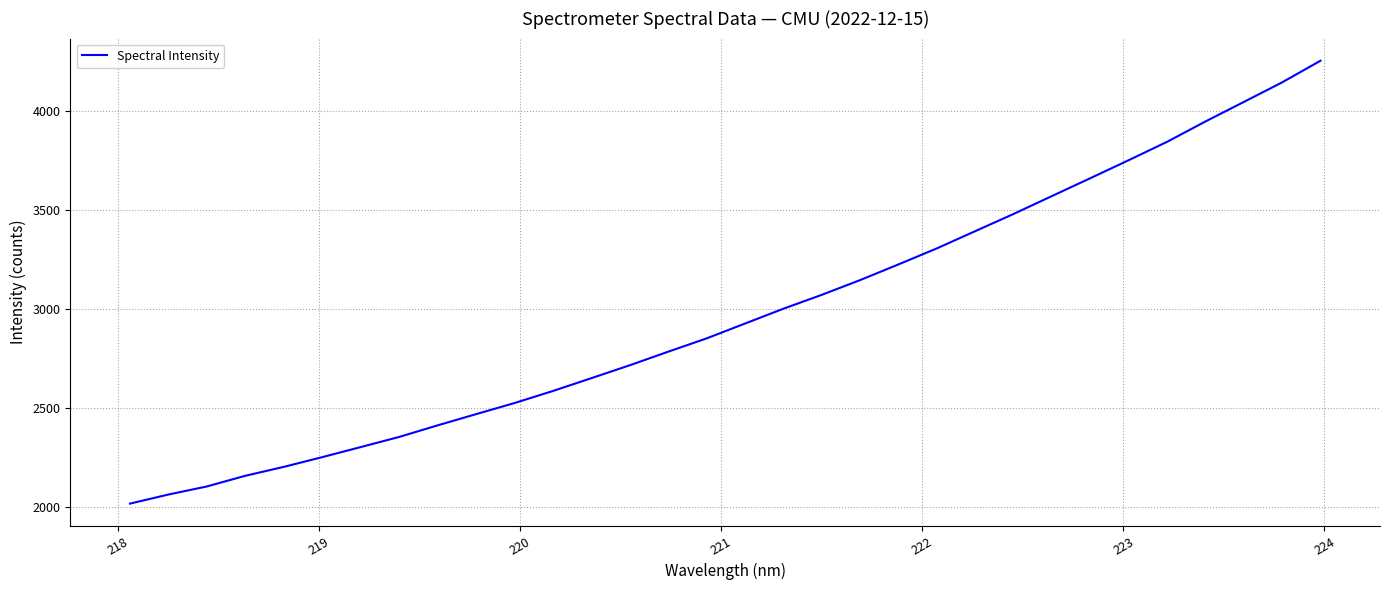

What is the maximum value shown in the chart?

4254.5